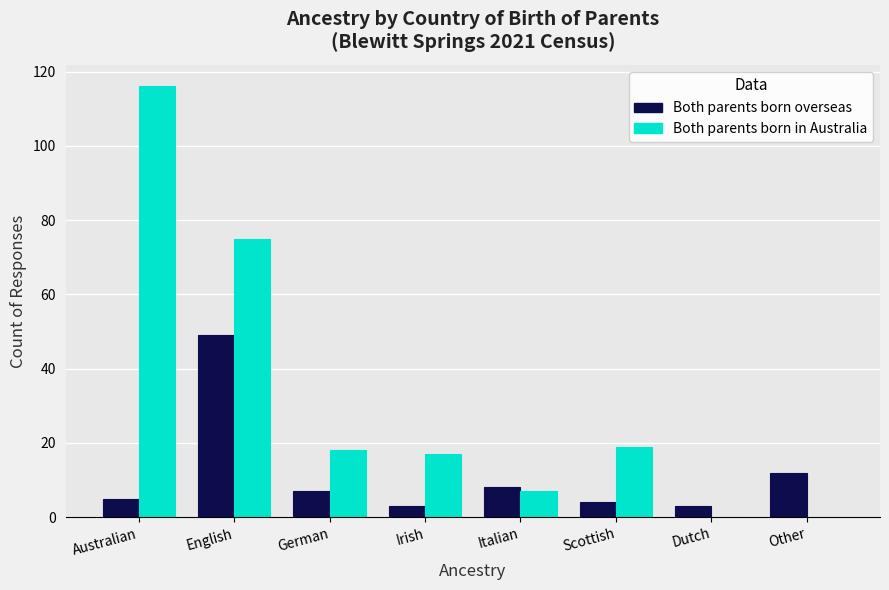

Is it true that Both parents born overseas equals 8 at Italian?

True